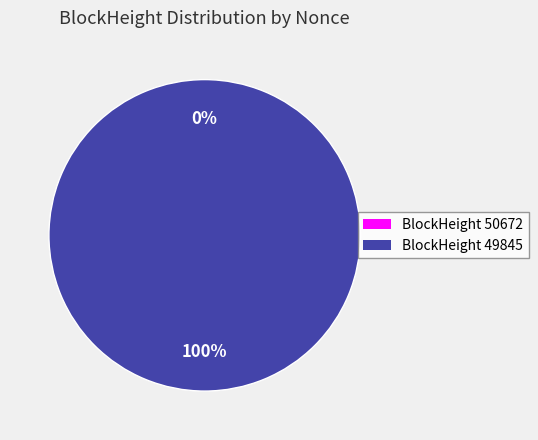

Rank the categories by value from highest to lowest.

49845, 50672